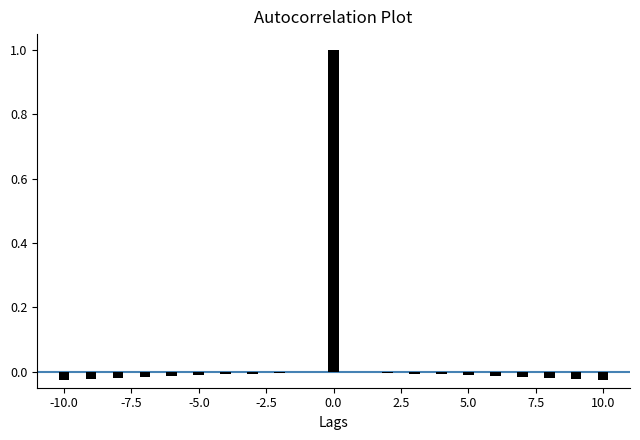

Are the bars horizontal?

No